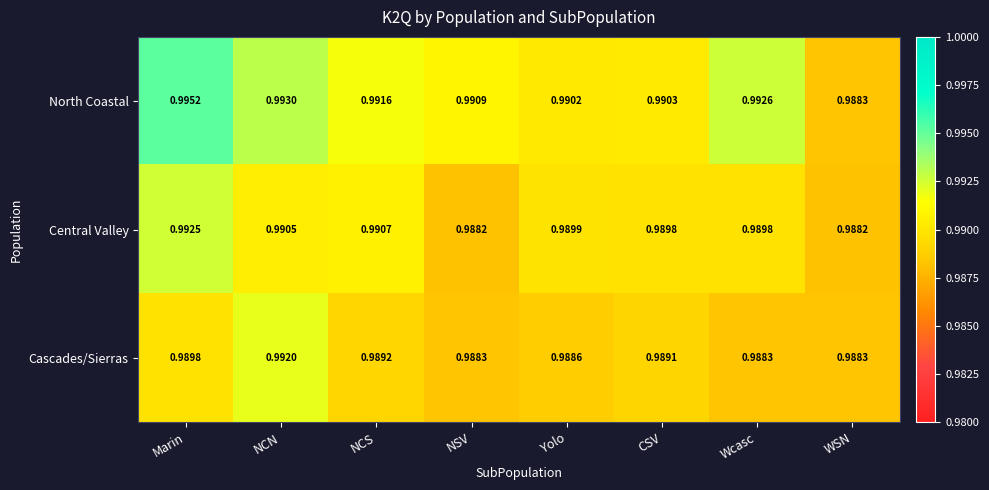

At which category does the chart reach its peak across all series?

Marin